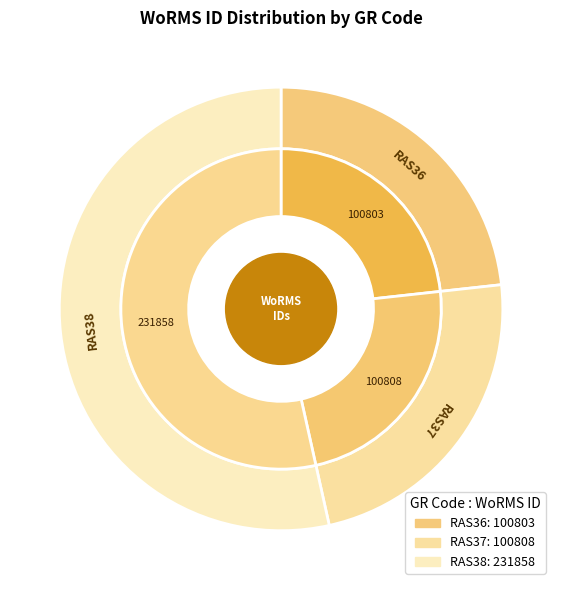

What percentage is the RAS36 slice, to the nearest percent?

23%